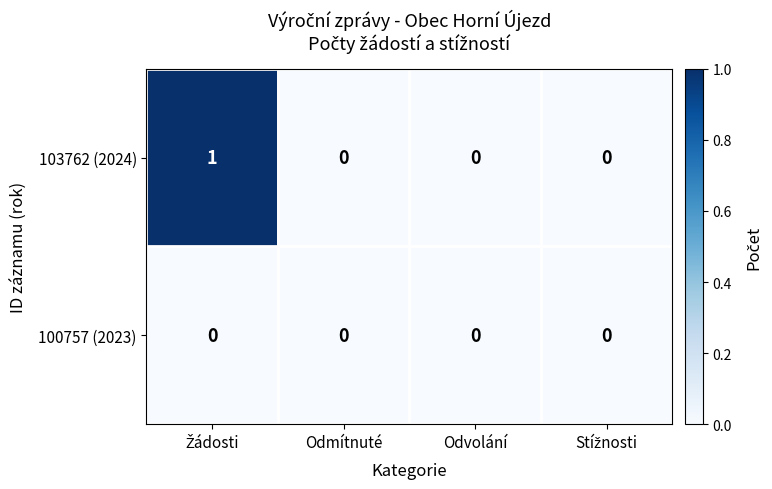

Reading left to right, what are all the values shown in this chart?

103762 (2024): 1	0	0	0
100757 (2023): 0	0	0	0